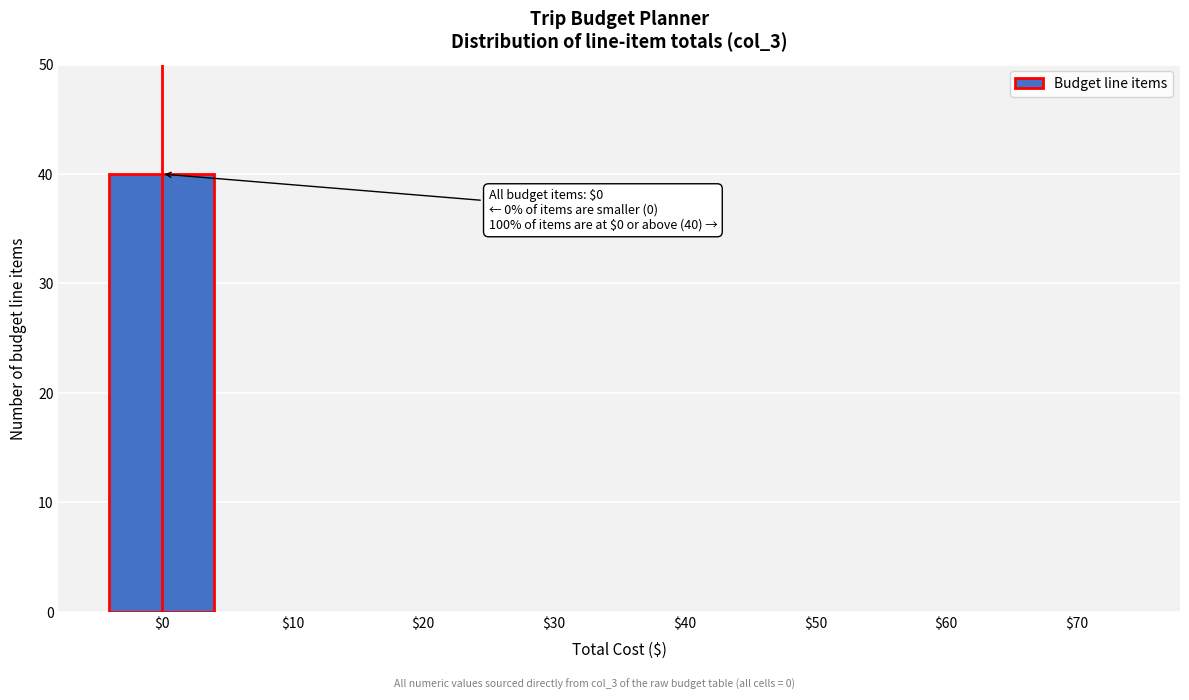

What is the greatest value displayed?

40